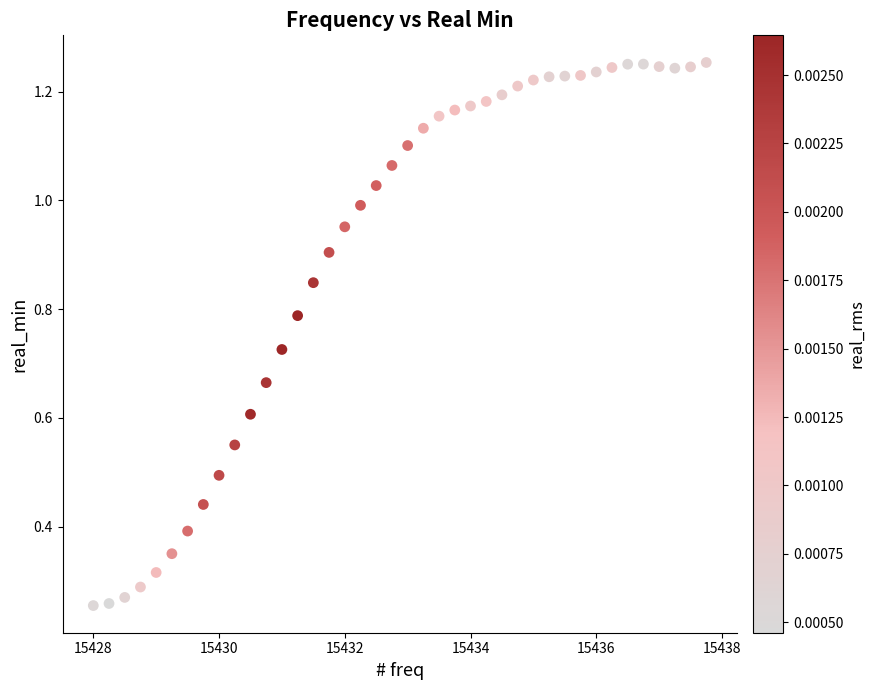

What is the range of X values (max minus min)?

9.8